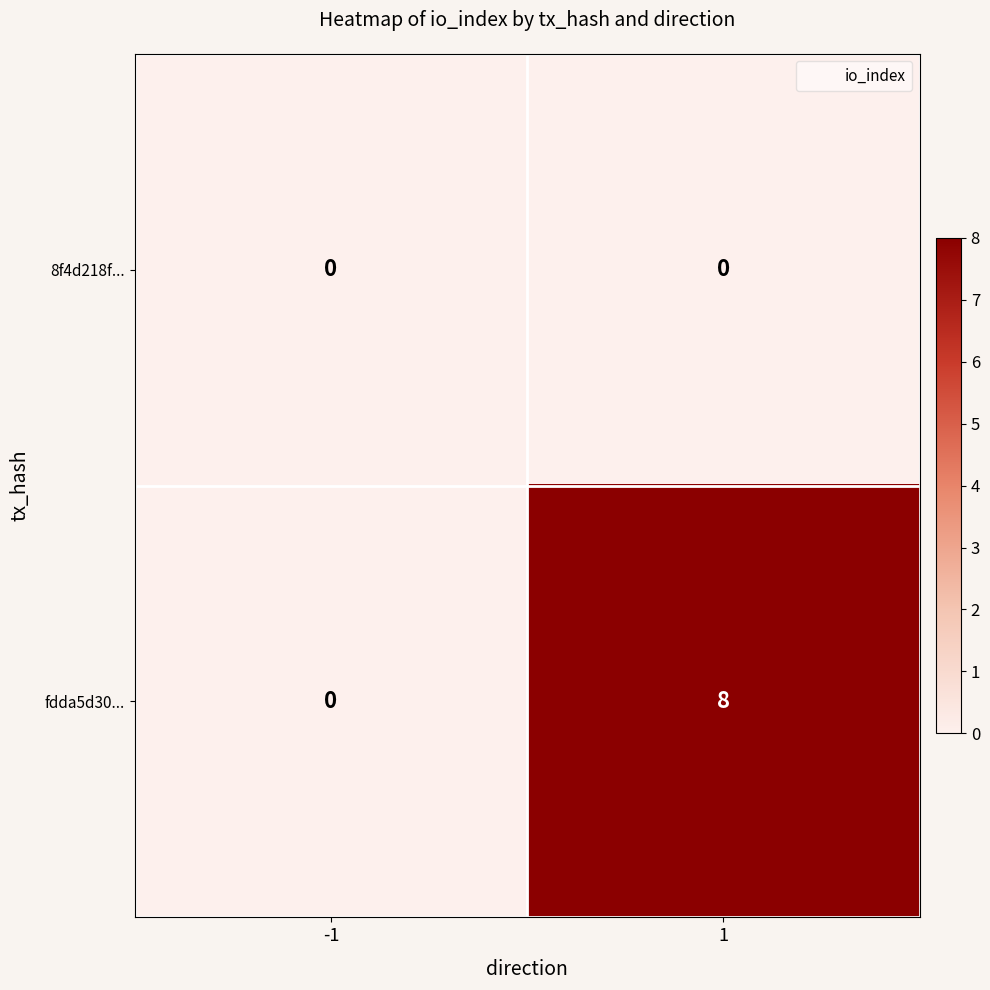

Which series has the largest range (max minus min)?

fdda5d30...